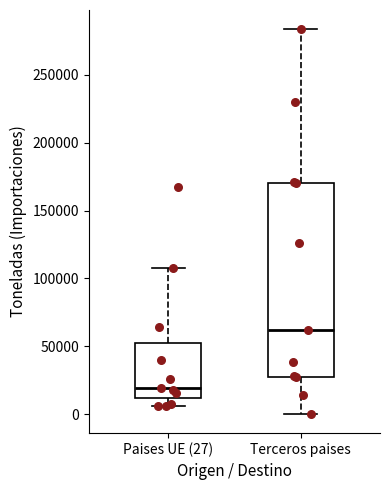

Reading left to right, read every box against the y-axis: the position of its median line, the range the box covers, and the ends of its whiskers. The values are not printed on the chart, so give them approximately, as read against the axis.

Paises UE (27): median 20000, box 10000 to 50000, whiskers 5000 to 110000
Terceros paises: median 60000, box 30000 to 170000, whiskers 0 to 285000